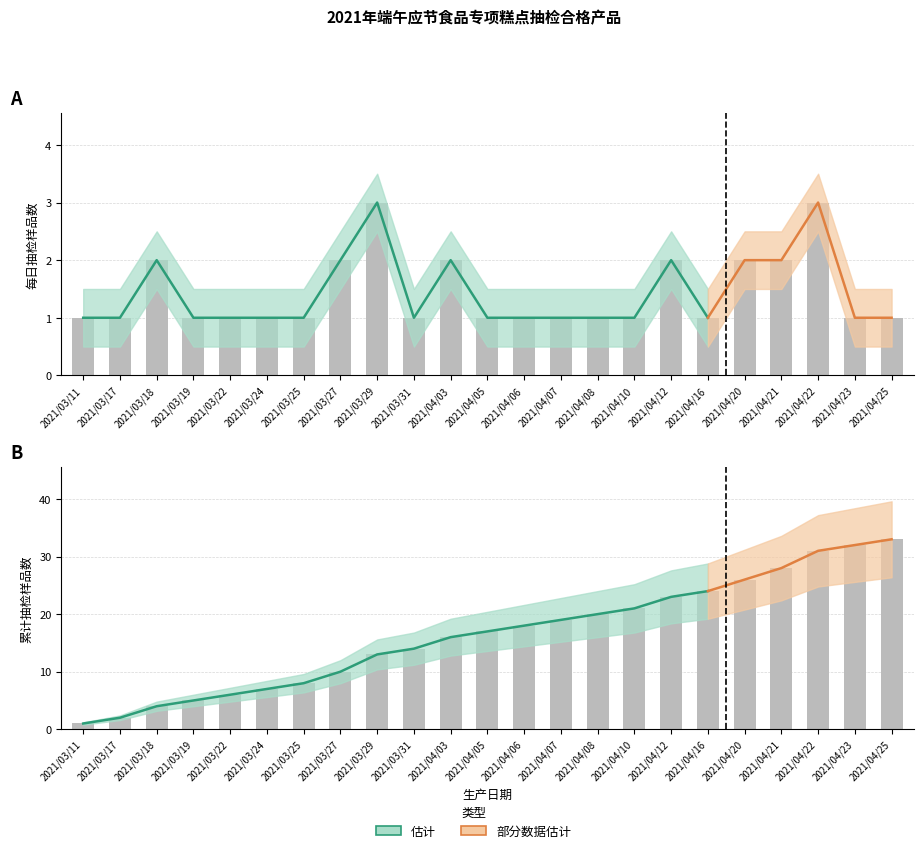

How many 样品数量 values are between 1 and 2?

21